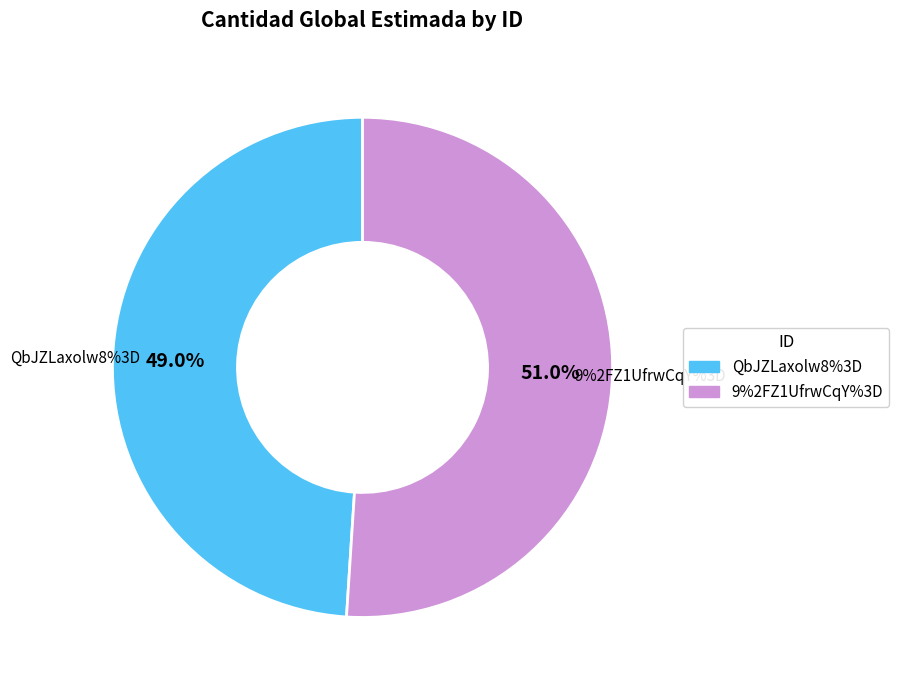

Is the sum of 9%2FZ1UfrwCqY%3D and QbJZLaxolw8%3D greater than half?

Yes